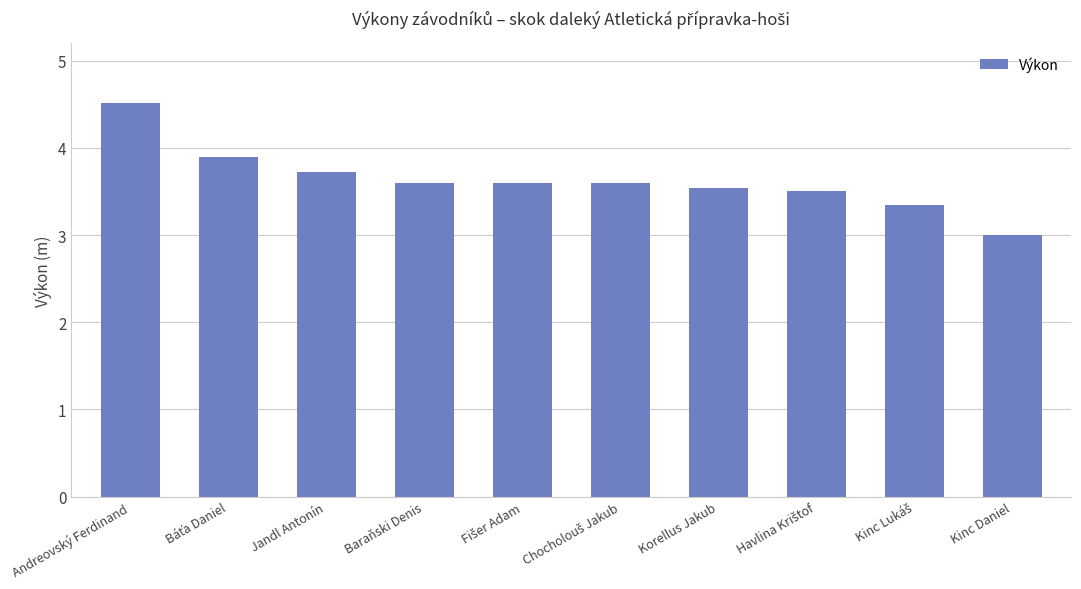

What is the ratio of the value at Andreovský Ferdinand to the value at Jandl Antonín?

1.2